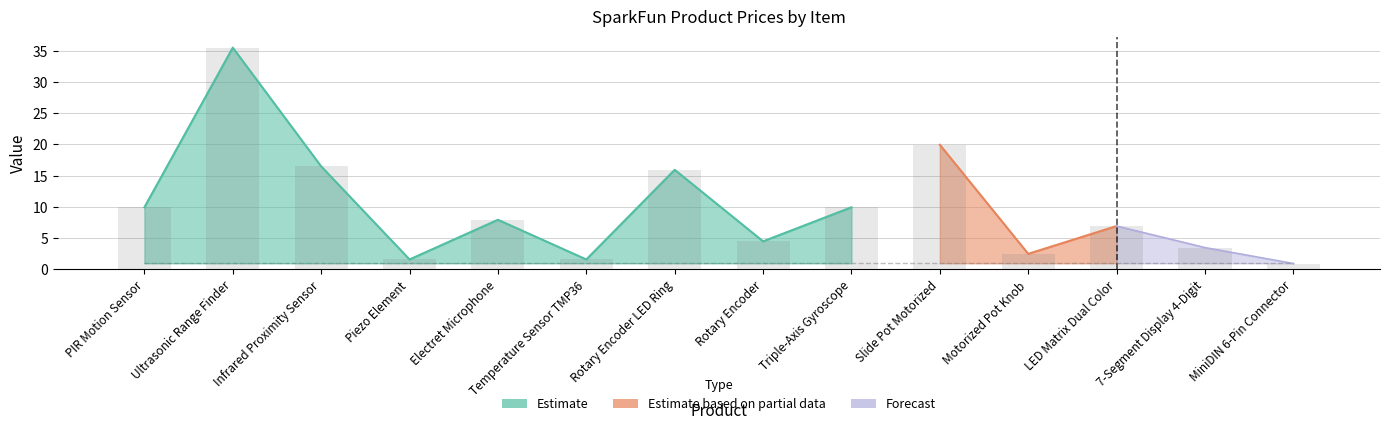

What position from the right is Rotary Encoder?

7